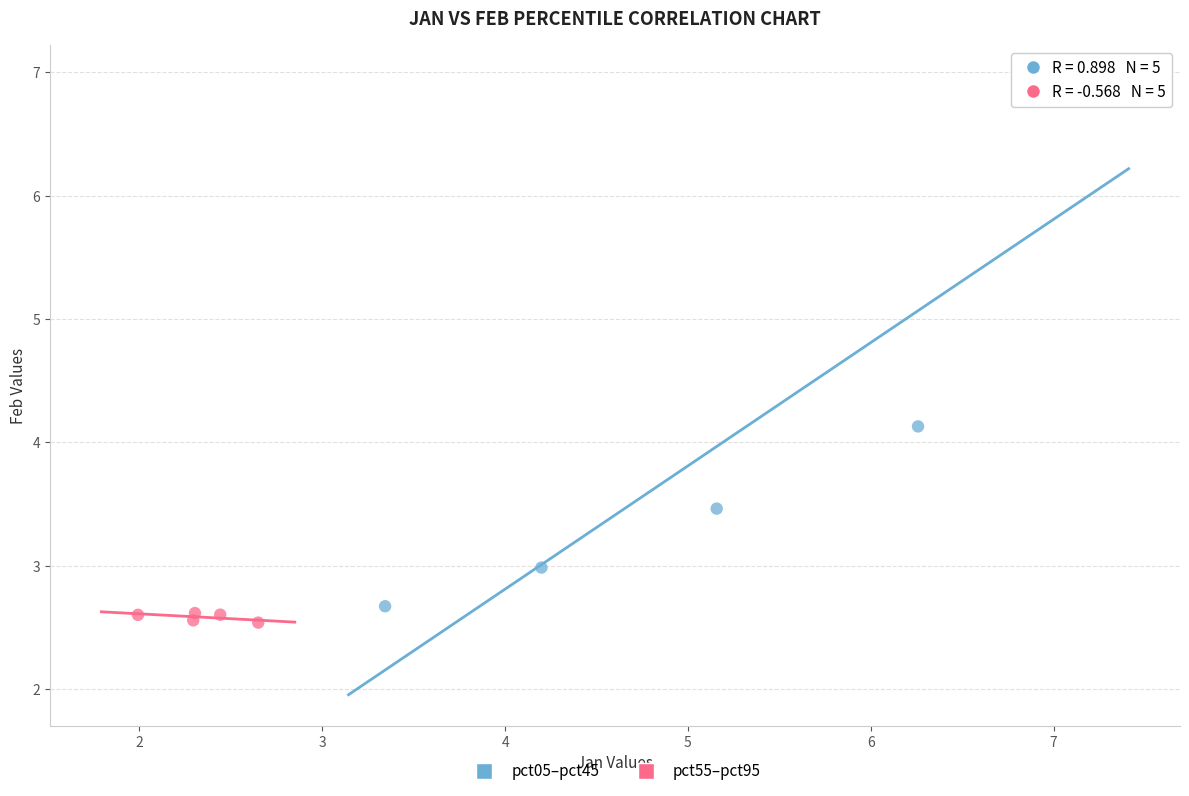

Which series reaches the minimum Y coordinate?

pct55–pct95